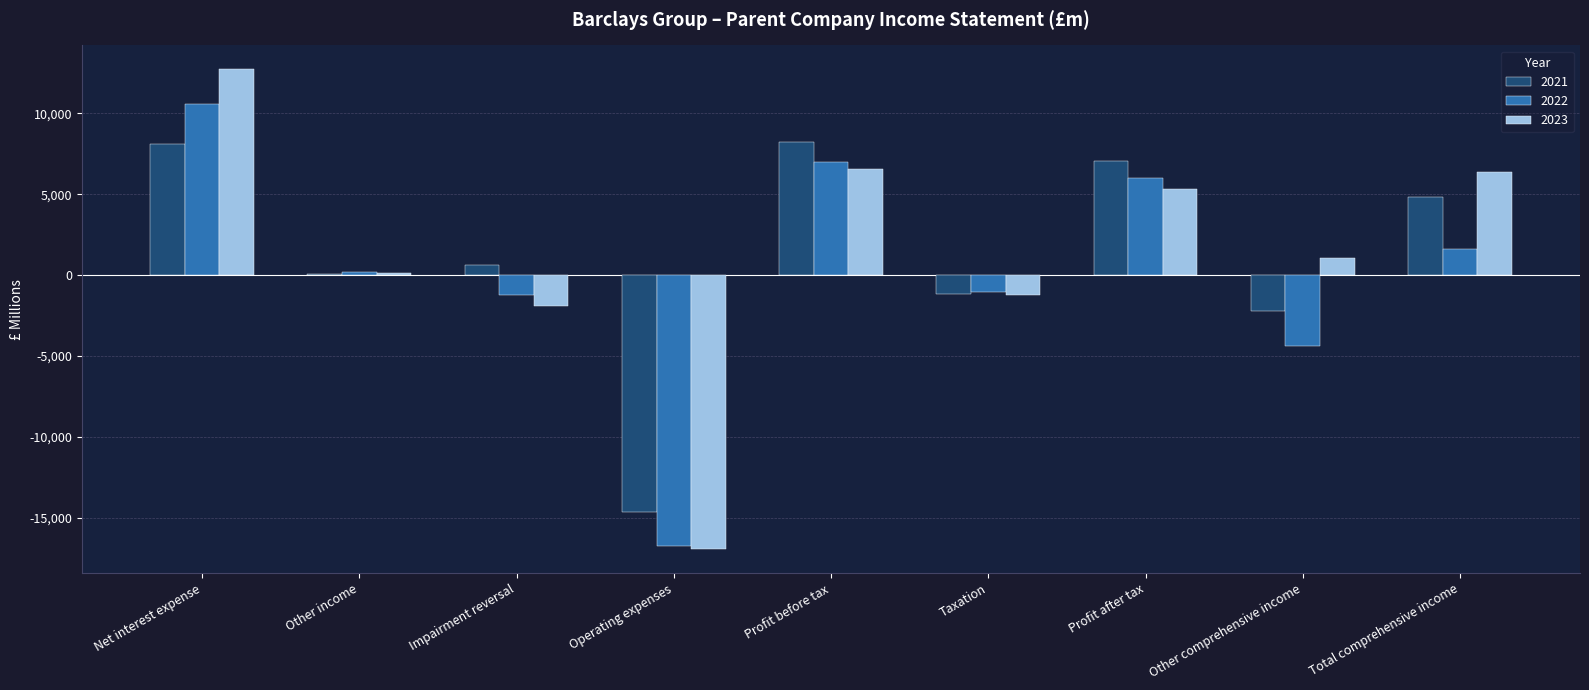

What is the average value of the 2021 series?

1210